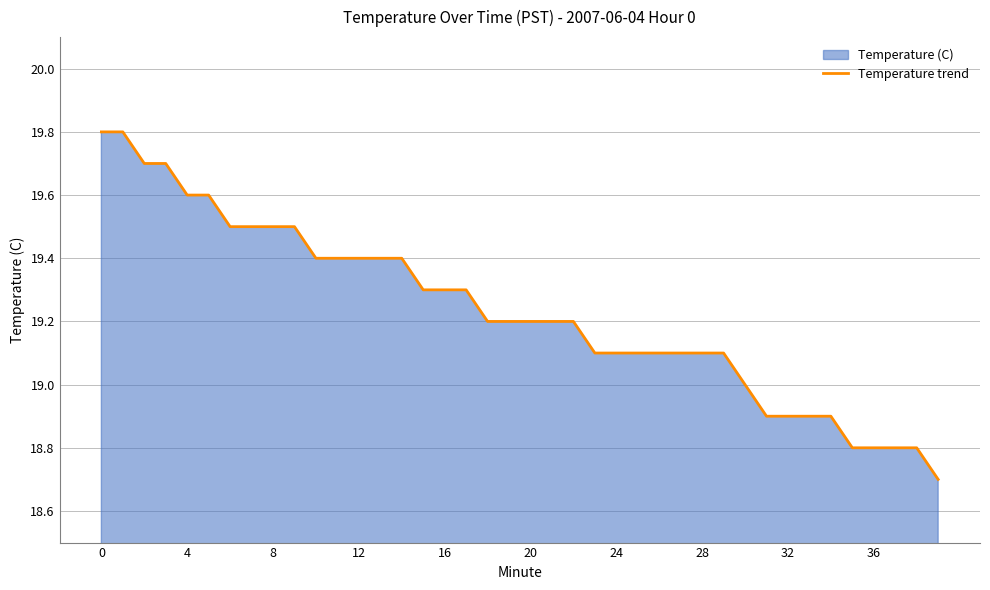

What is the minimum value shown in the chart?

18.7